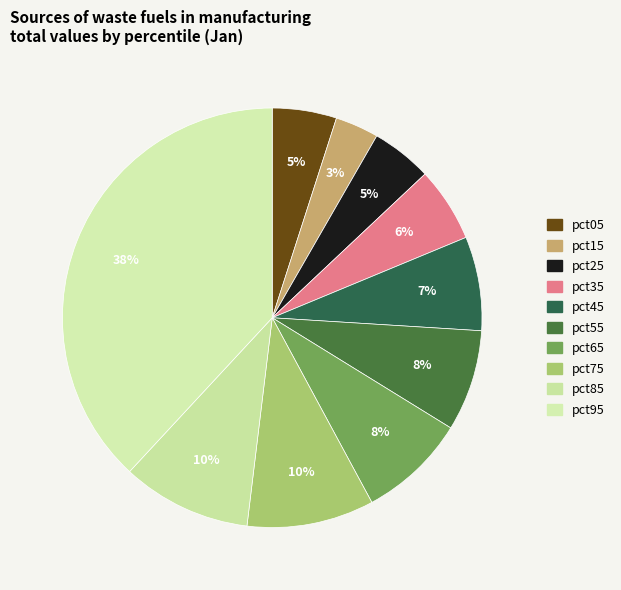

Combined, do pct75 and pct25 account for over 50%?

No